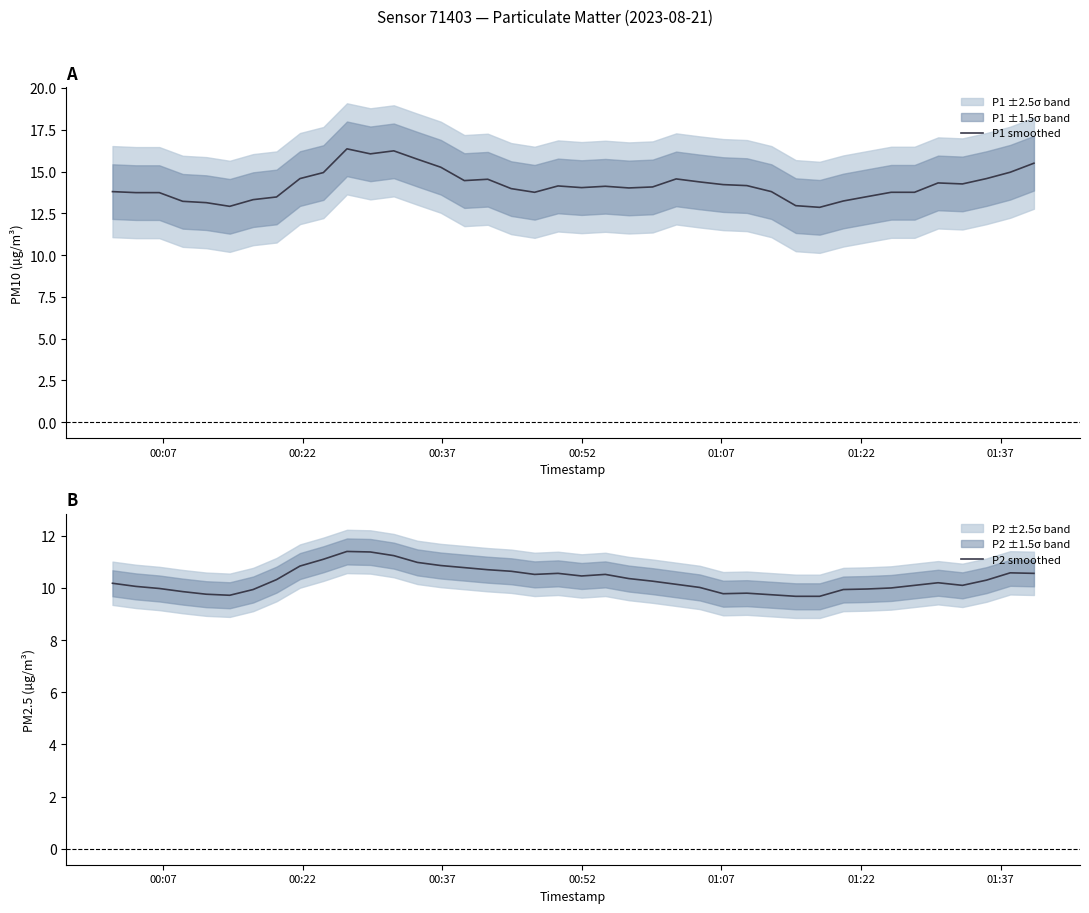

True or false: P1 smoothed and P2 smoothed cross at least once.

False